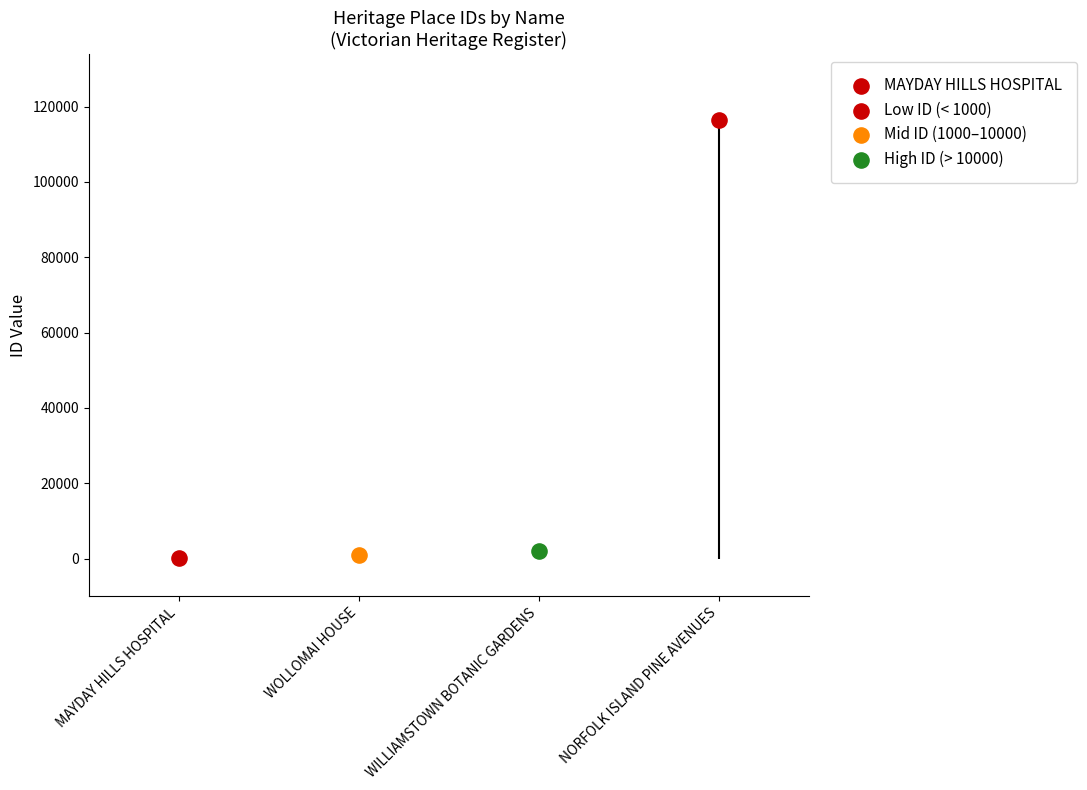

Between WILLIAMSTOWN BOTANIC GARDENS and WOLLOMAI HOUSE, which is larger?

WILLIAMSTOWN BOTANIC GARDENS